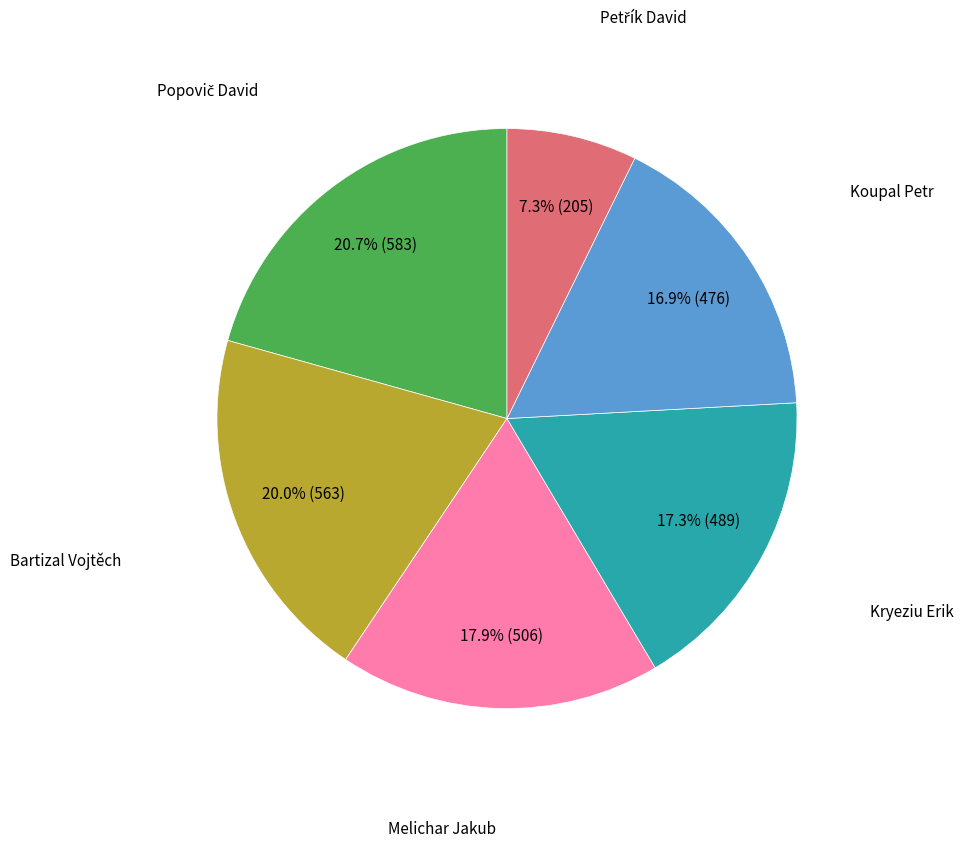

Is there a majority slice in this chart?

No